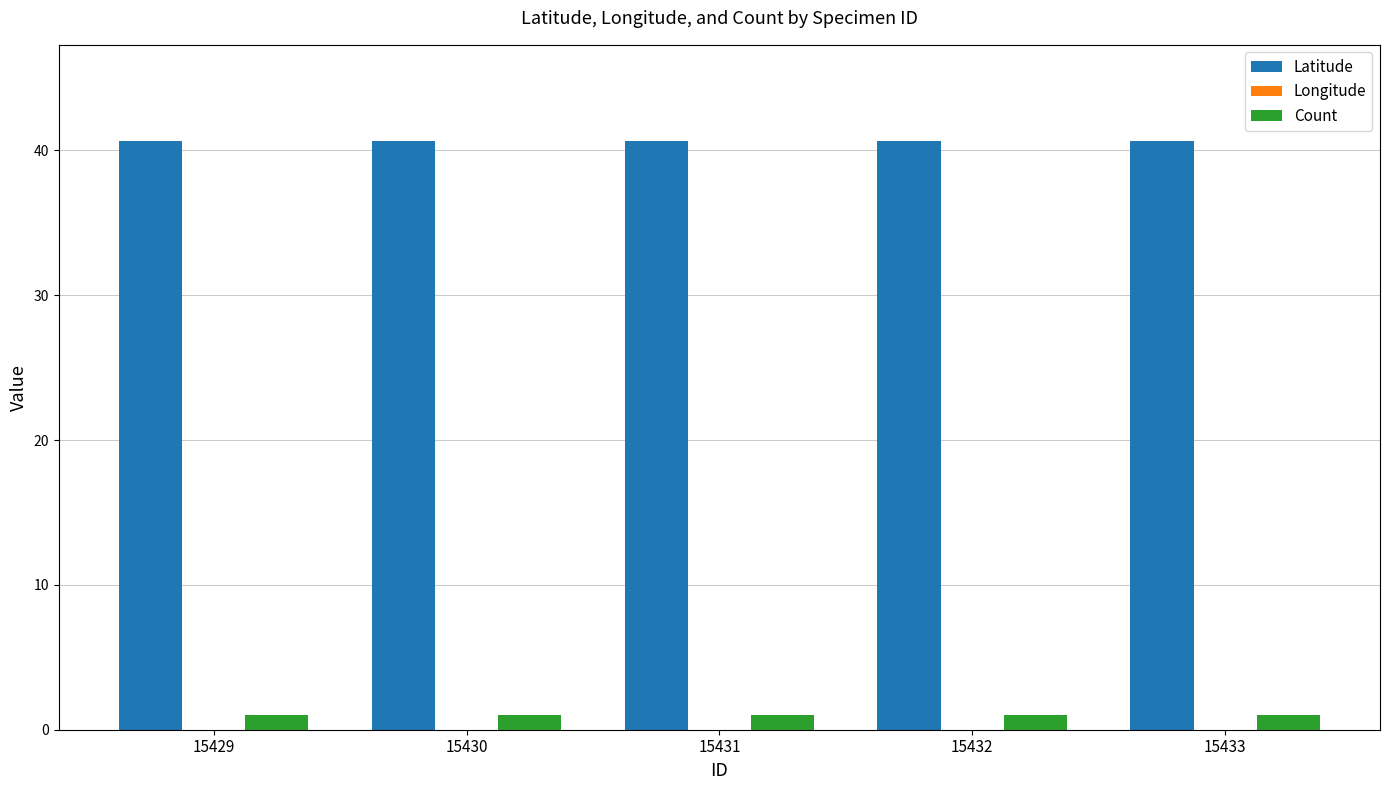

What is the total value across all series at 15432?

-50.1